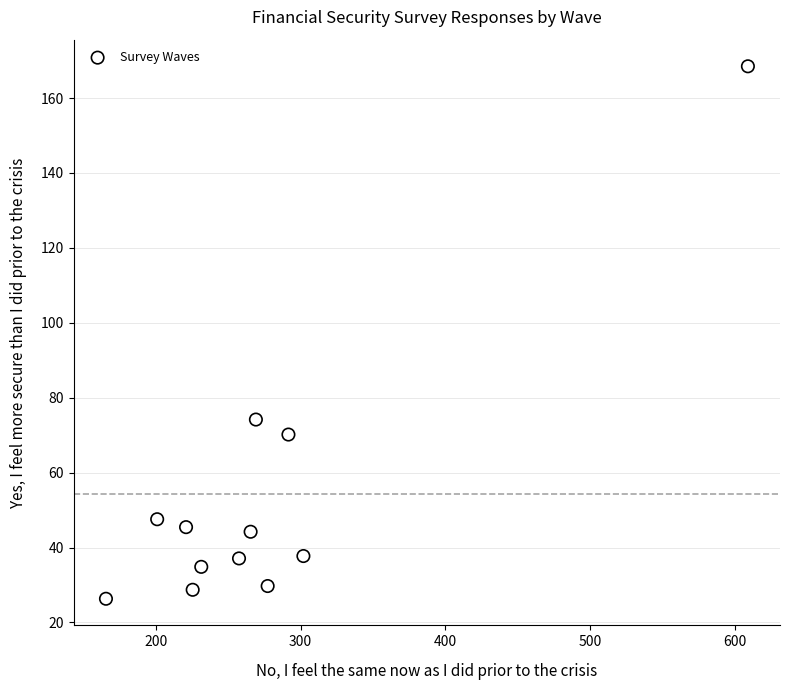

What Y value in the scatter plot is closest to 97?

74.2